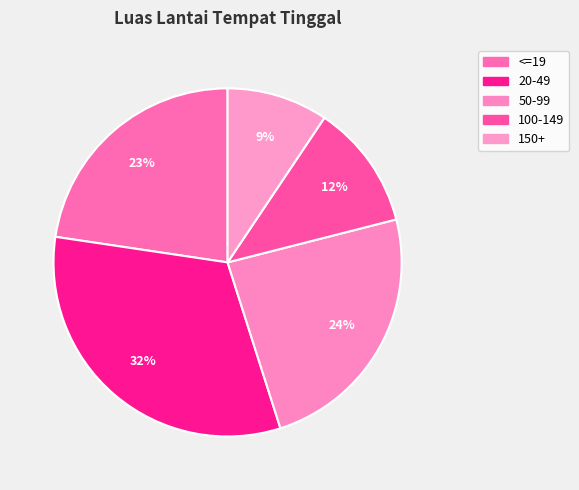

To the nearest percent, what is the combined percentage of 50-99 and 100-149?

36%